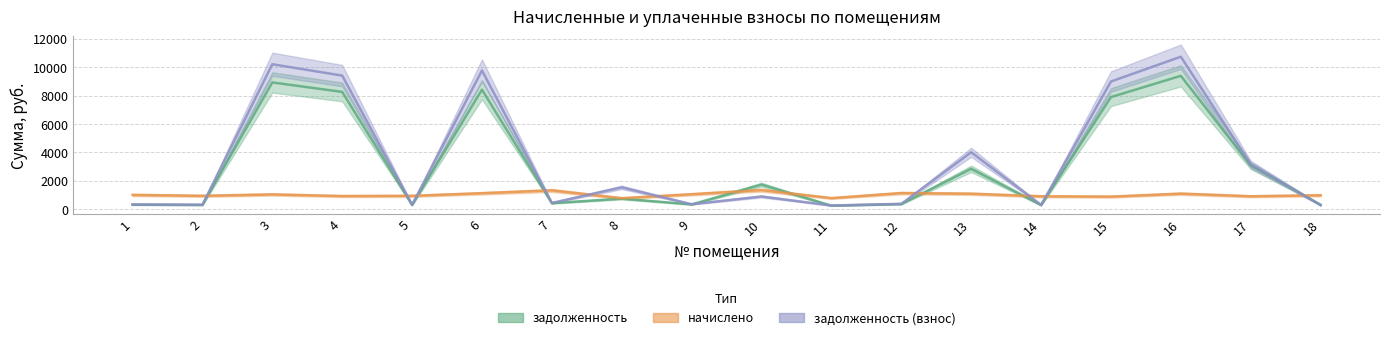

At which category does задолженность (взнос) reach its first local peak?

3